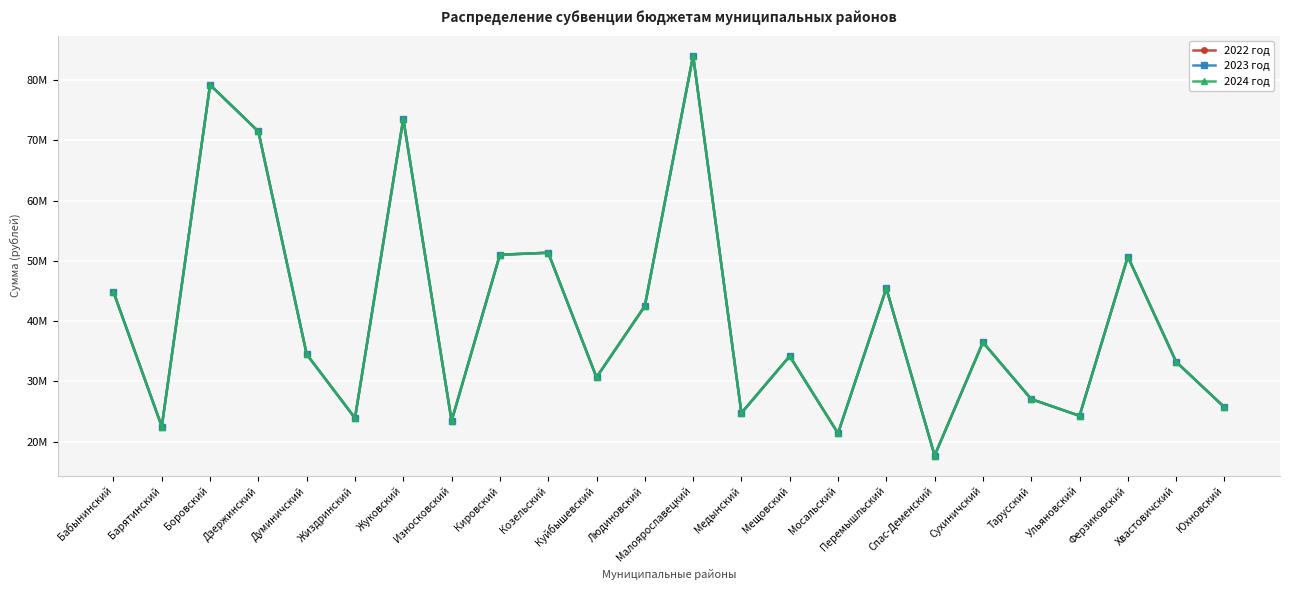

What position from the right is Бабынинский?

24